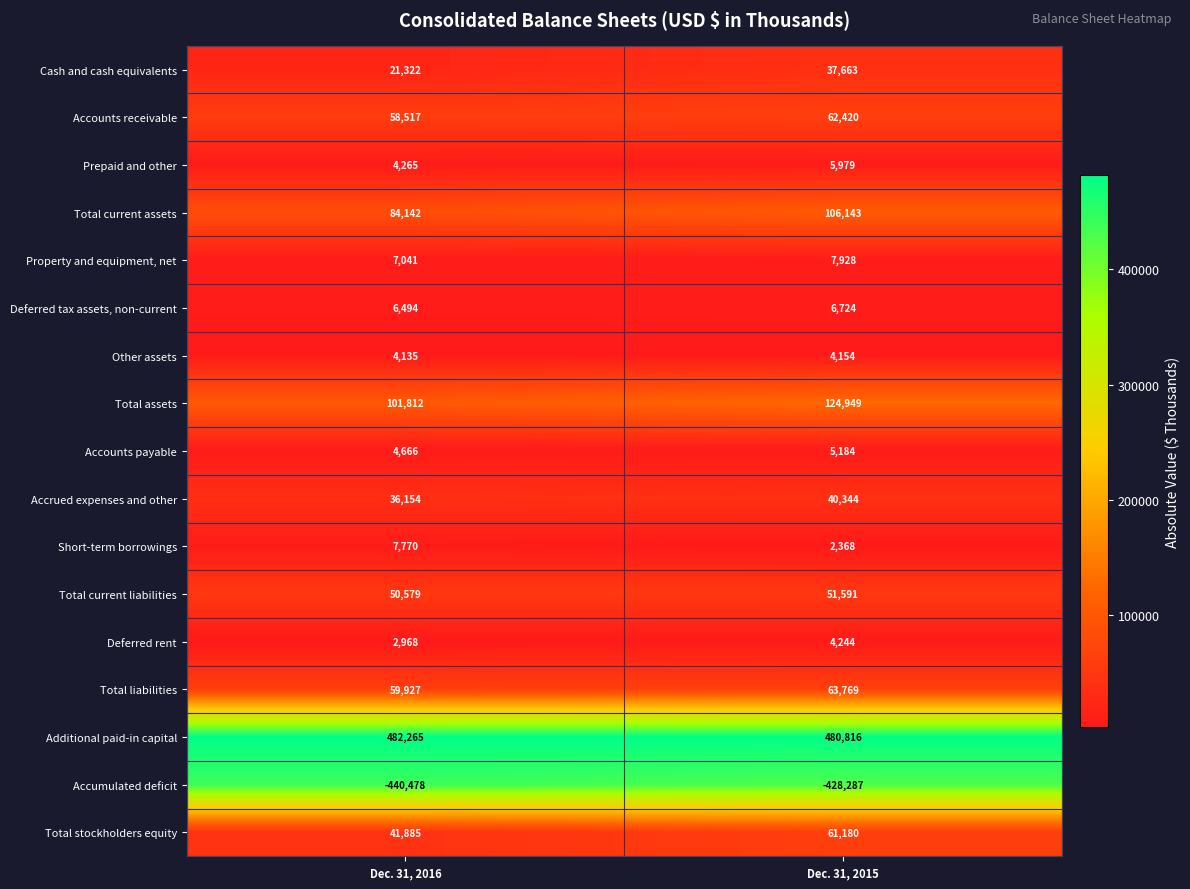

How many distinct data groups are displayed?

17